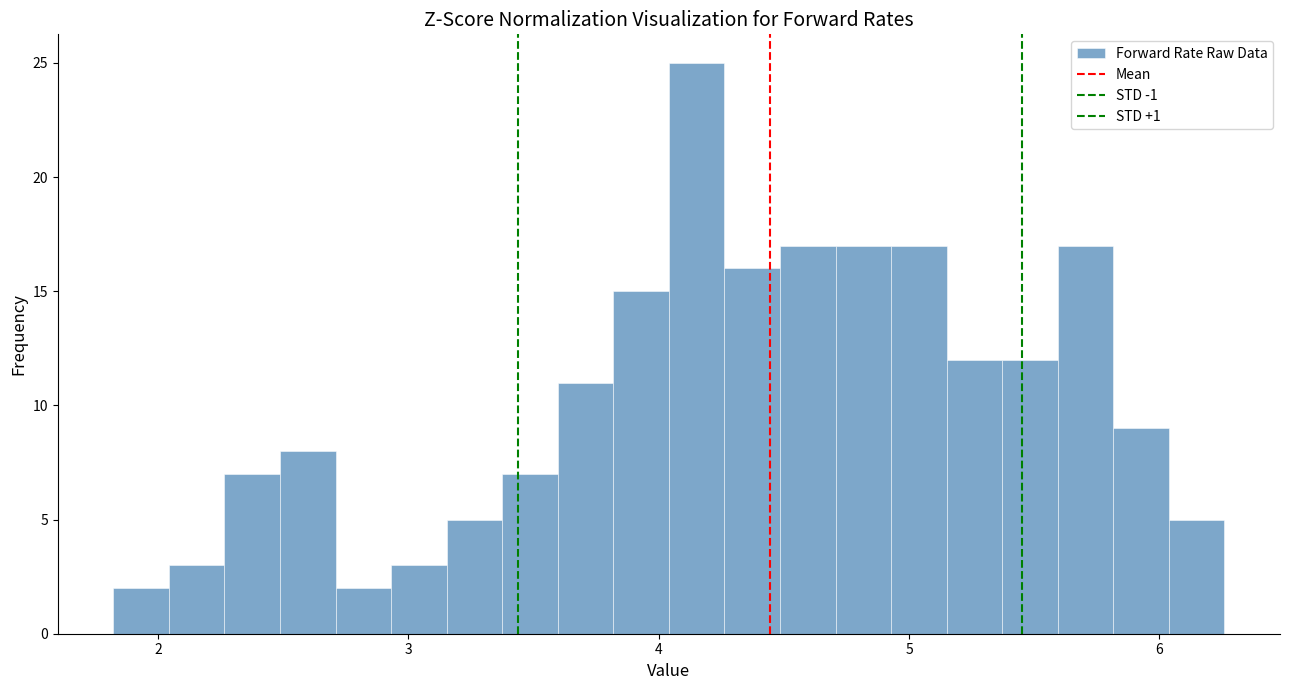

Around what value on the x-axis is the tallest bar? Give the approximate position of its centre, as read against the axis.

4.2